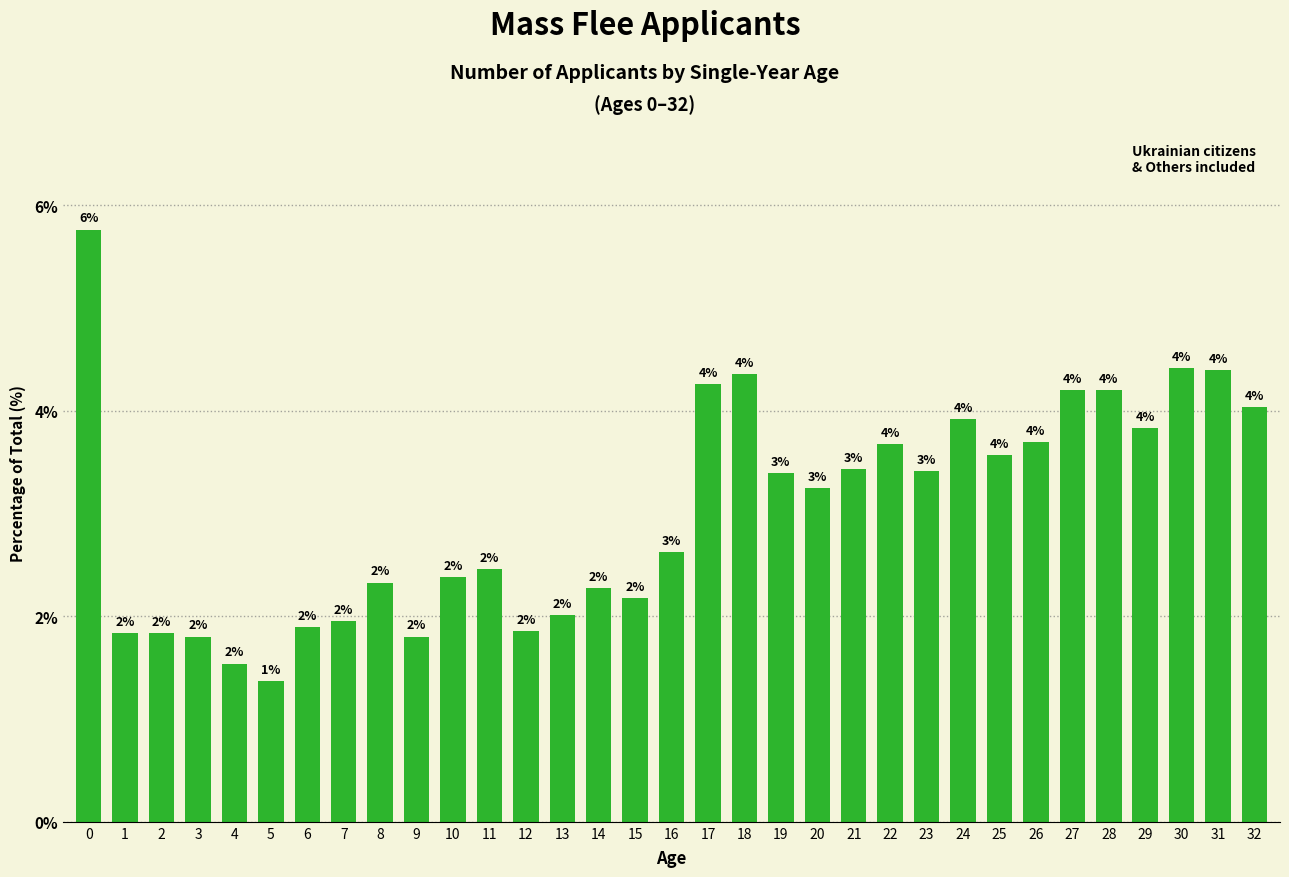

Between 6 and 27, which is larger?

27